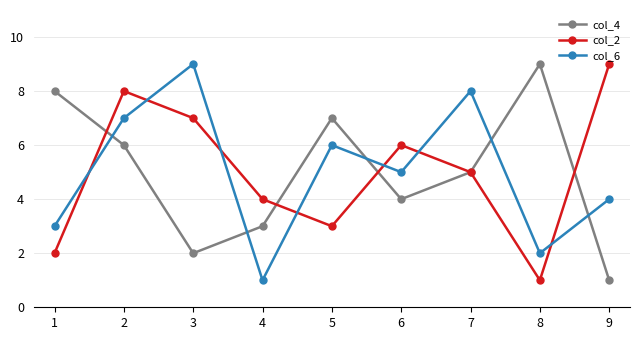

How many times do col_6 and col_4 cross each other?

5